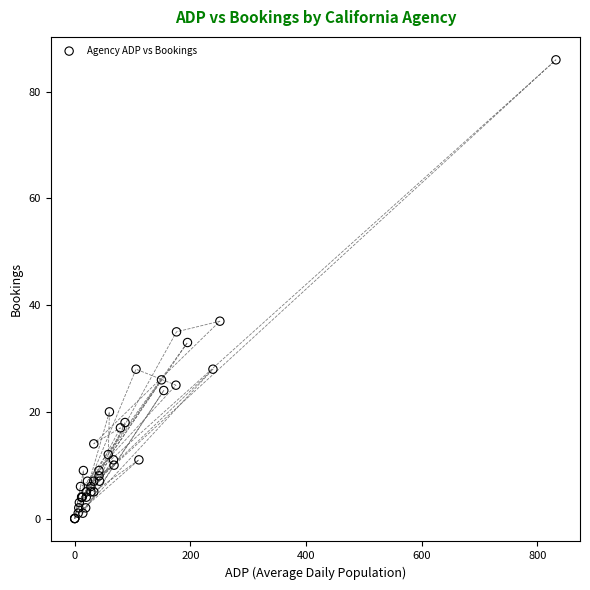

What Y value in the scatter plot is closest to 43?

37